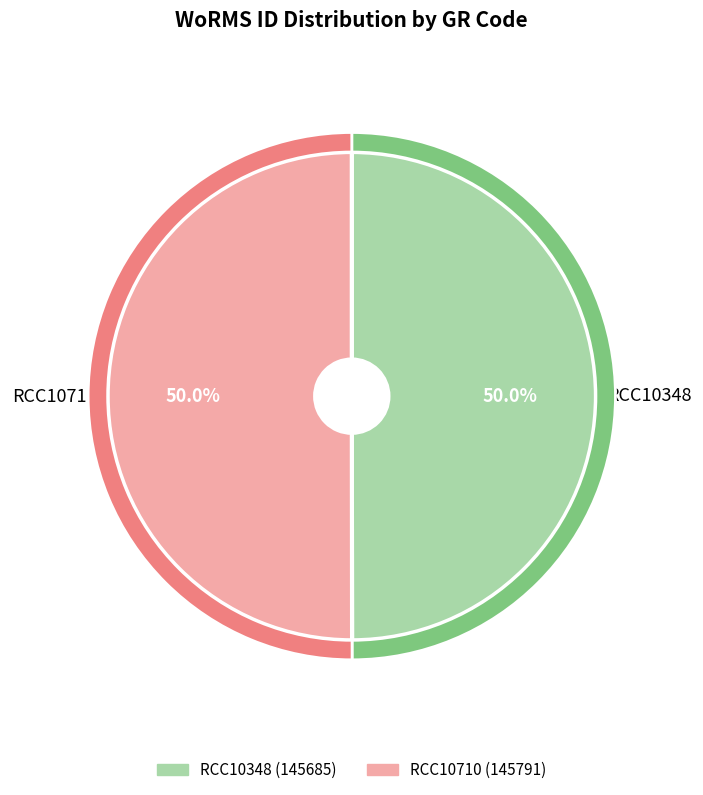

Which has a higher value, RCC10710 or RCC10348?

RCC10710